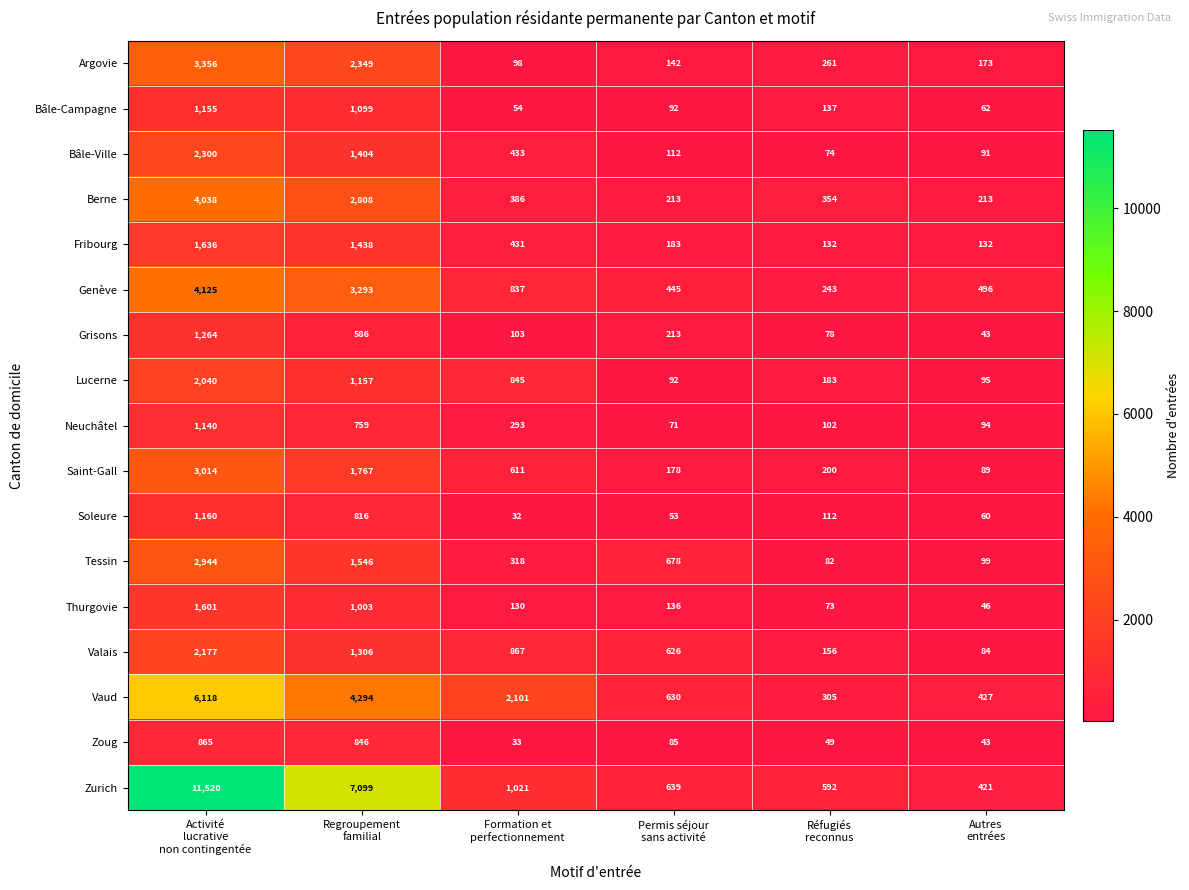

At how many categories does at least one series exceed 935?

3